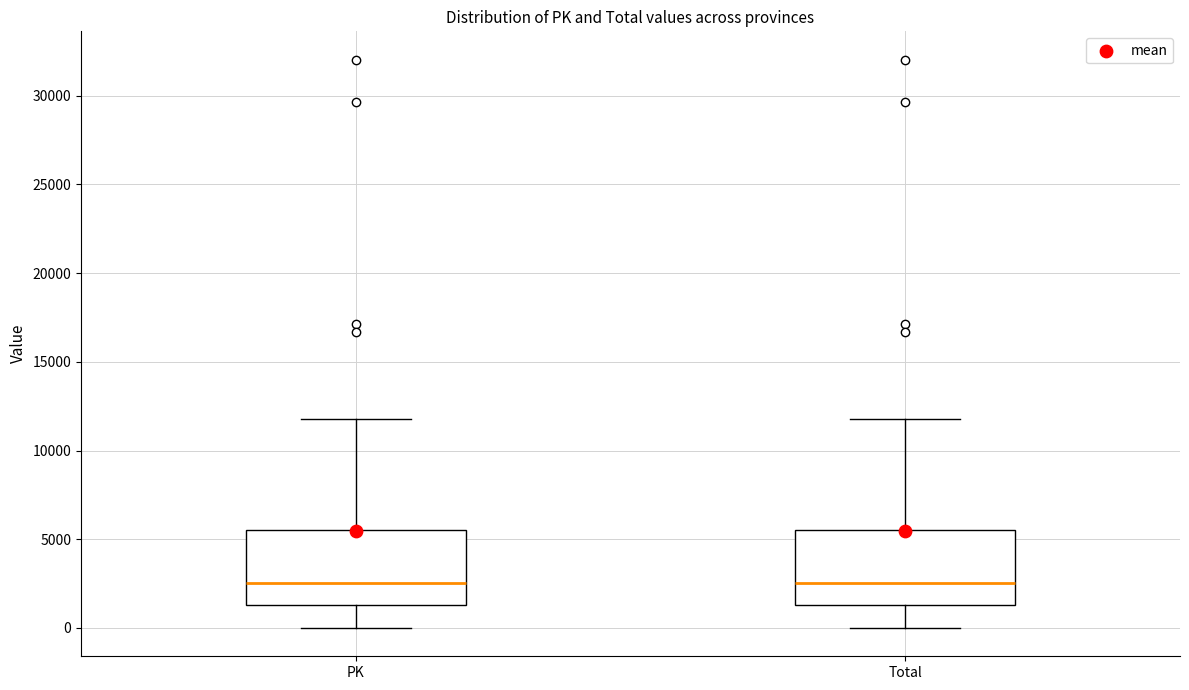

Reading left to right, read every box against the y-axis: the position of its median line, the range the box covers, and the ends of its whiskers. The values are not printed on the chart, so give them approximately, as read against the axis.

PK: median 2500, box 1500 to 5500, whiskers 0 to 12000
Total: median 2500, box 1500 to 5500, whiskers 0 to 12000